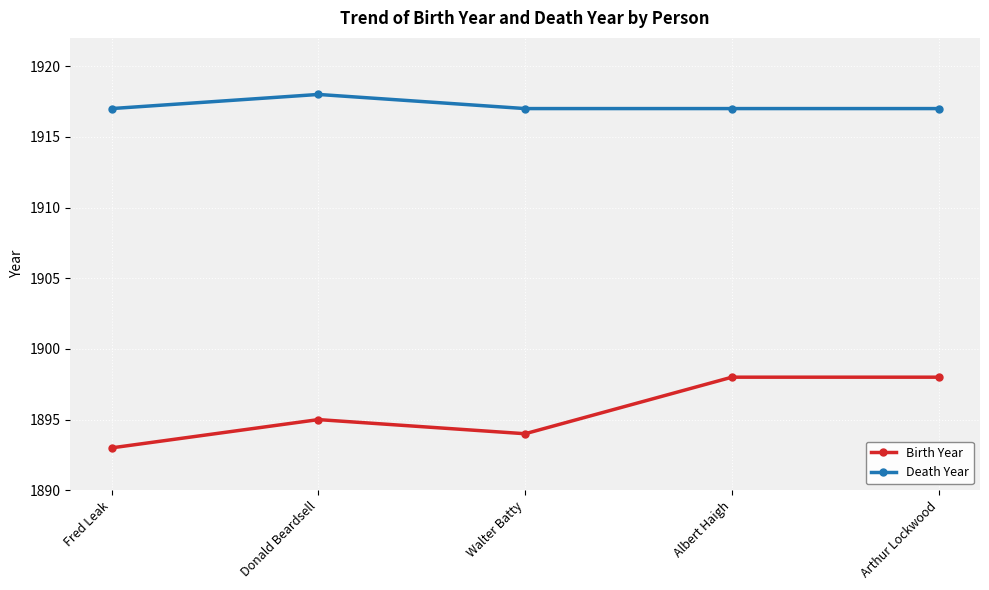

The Death Year series shows 1917 at Arthur Lockwood. True or false?

True